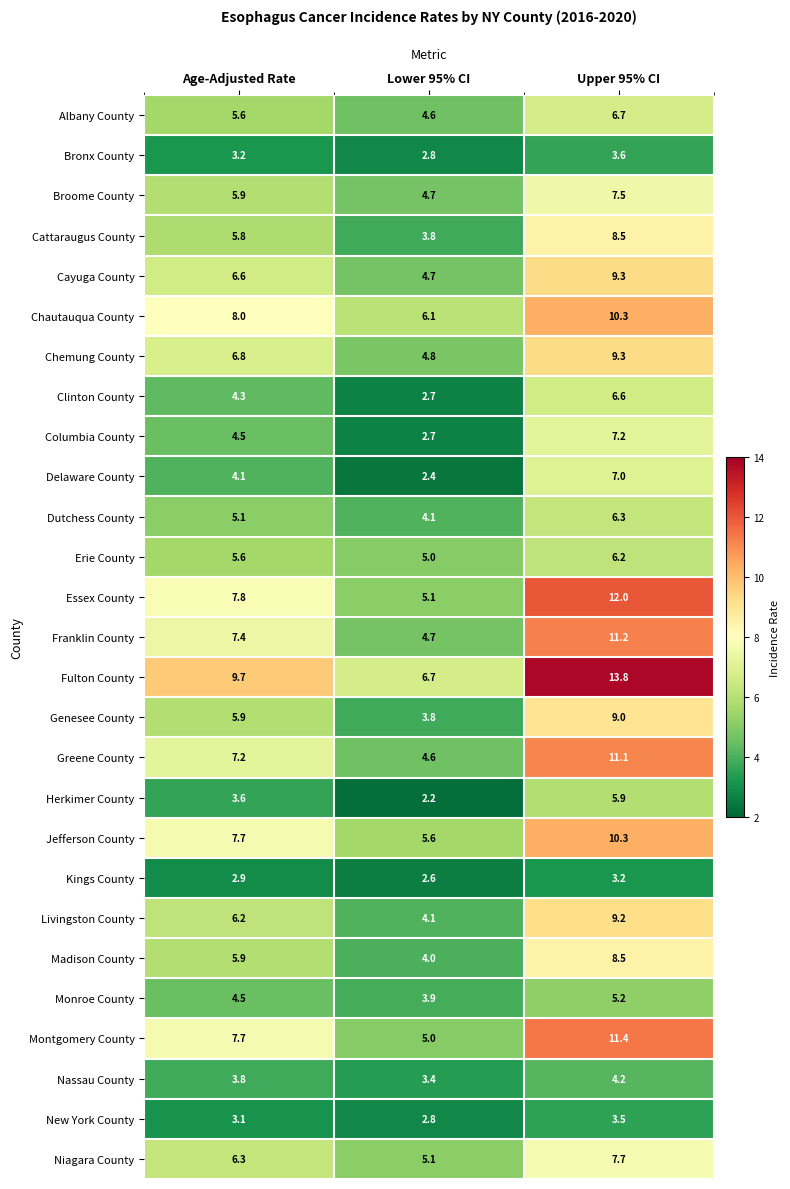

Which label corresponds to the smallest value in the chart?

Lower 95% CI